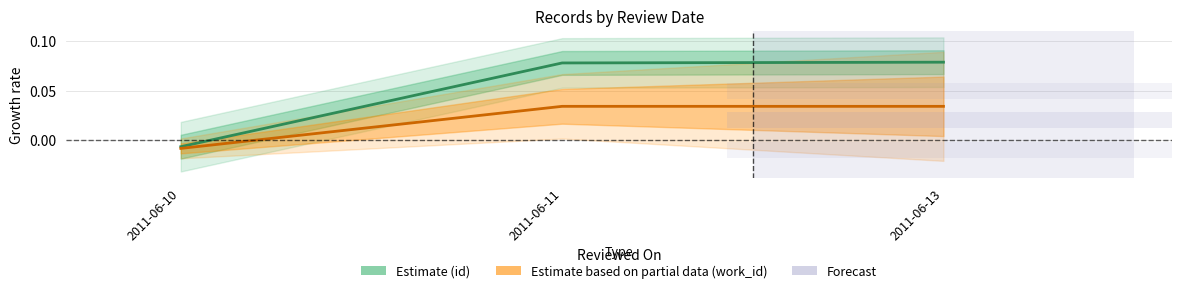

At 2011-06-10, list the series in order from largest to smallest.

id (Estimate), work_id (Partial Estimate)